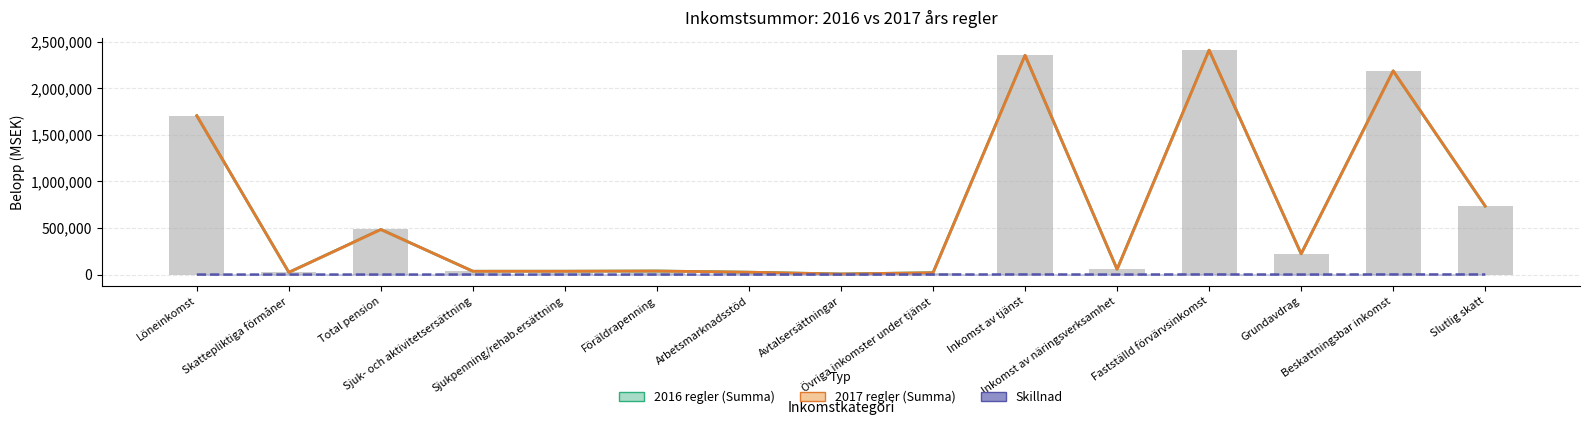

What is the smallest value displayed?

-16